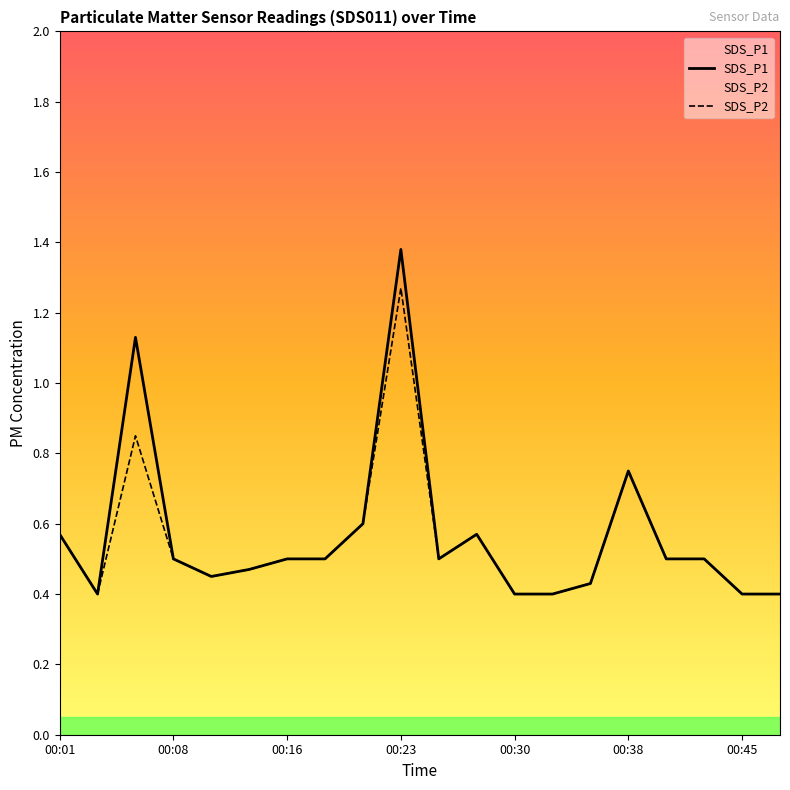

At which category is the sum across all series the highest?

00:23